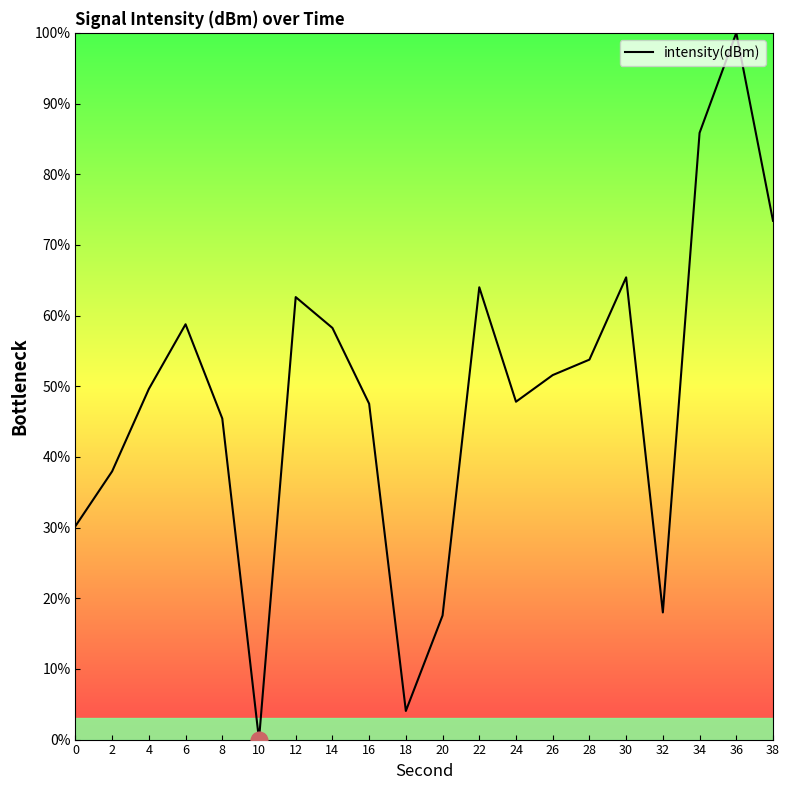

What is the approximate value at 20?

17.6